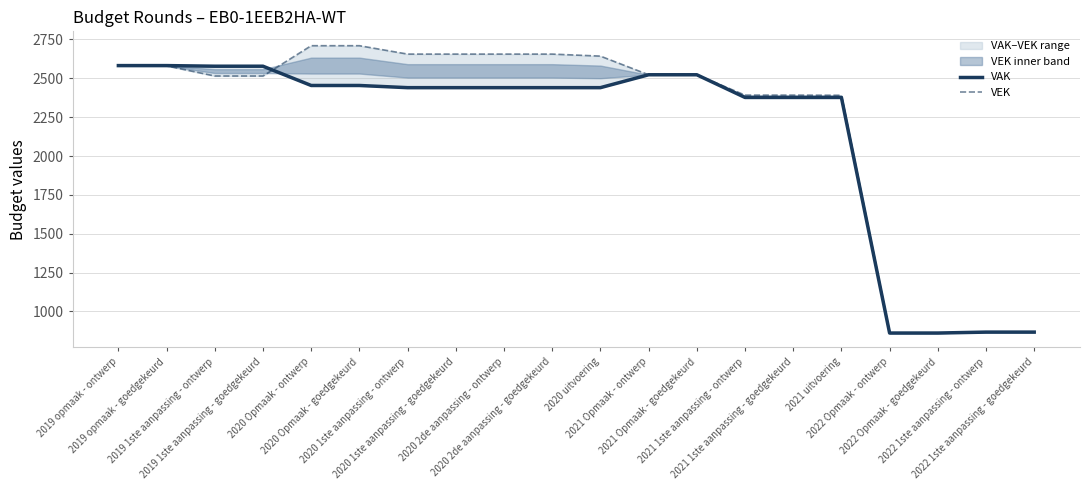

What is the sum of all VAK values?

43061